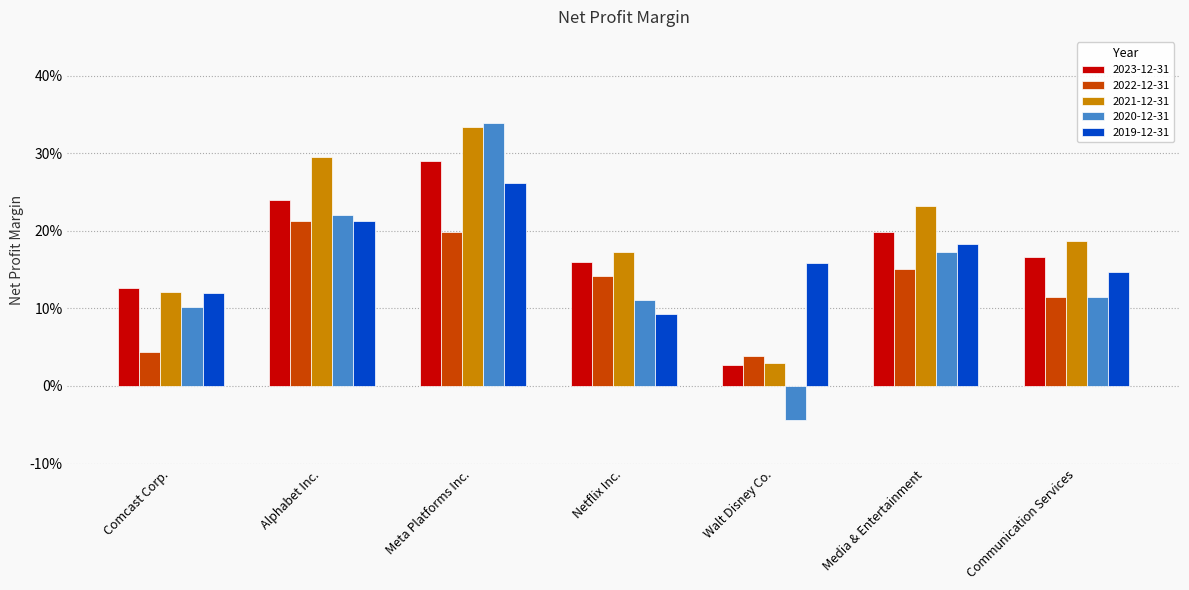

What position from the right is Comcast Corp.?

7